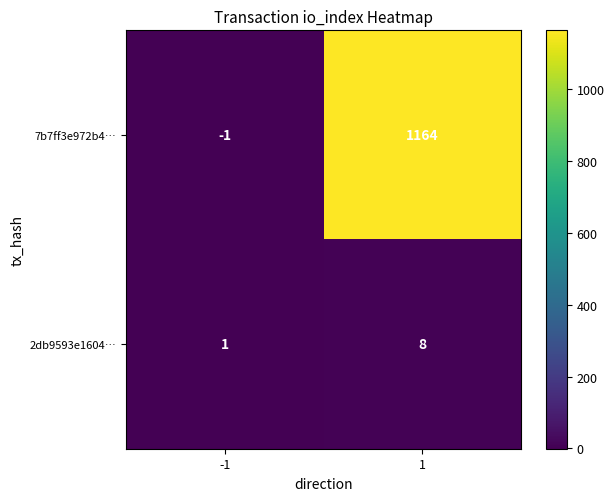

The value of 7b7ff3e972b4… at 1 is 656. True or false?

False